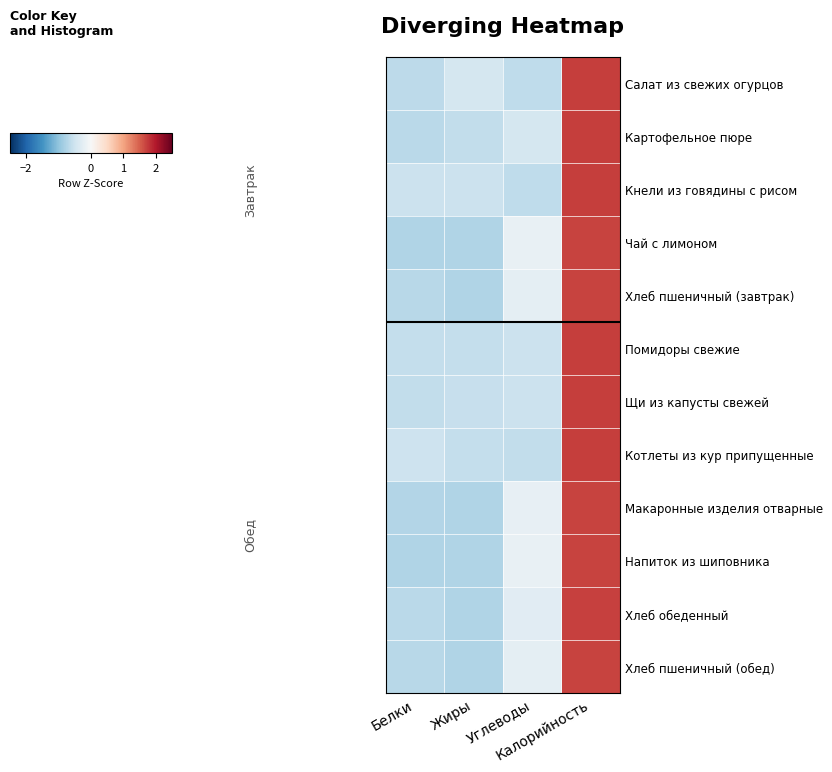

How many series are shown in this chart?

12